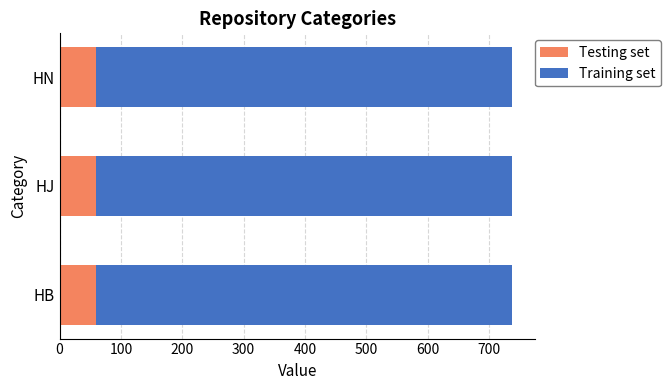

What is the total value across all series at HB?

738